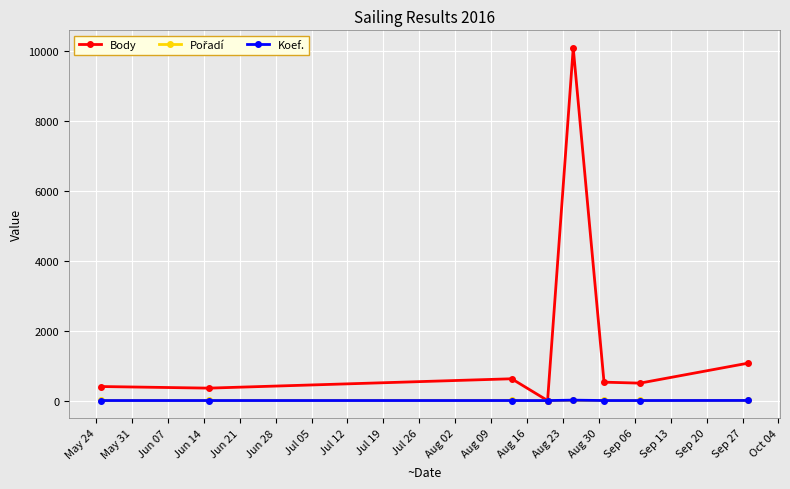

What is the average value of the Body series?

1697